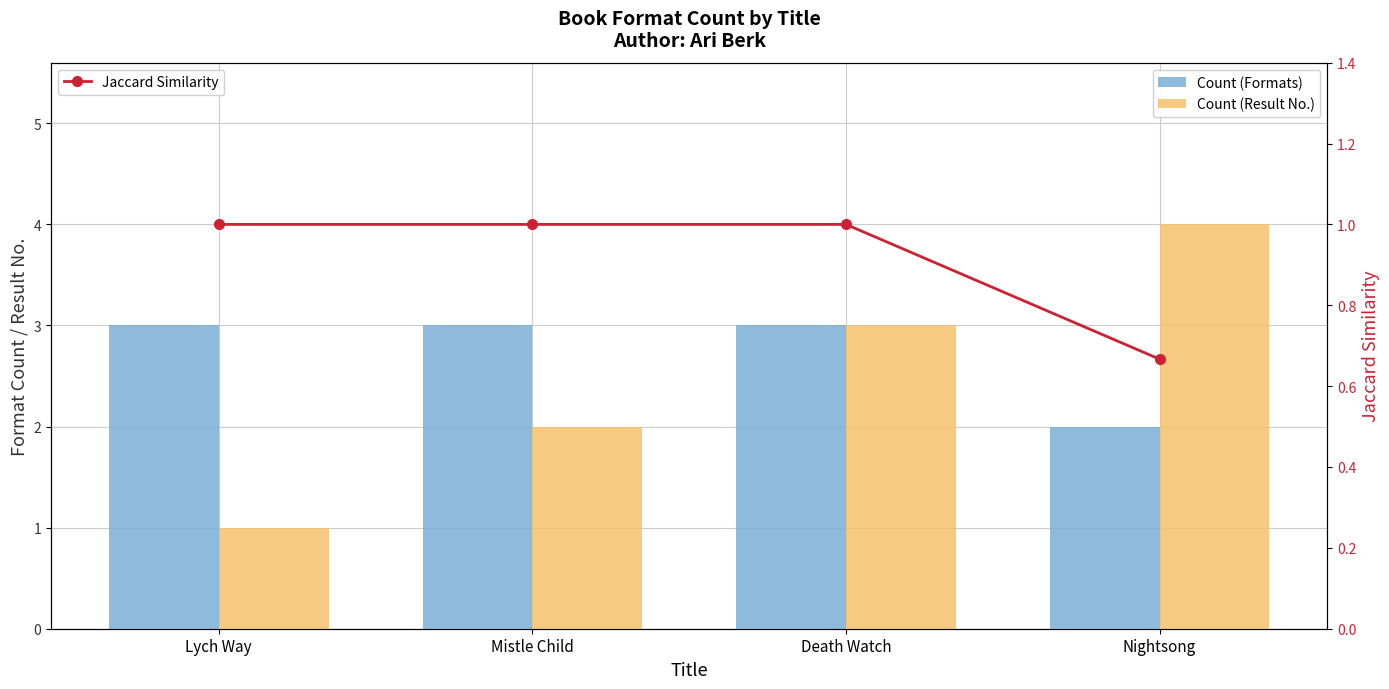

At which category does the chart reach its peak across all series?

Nightsong